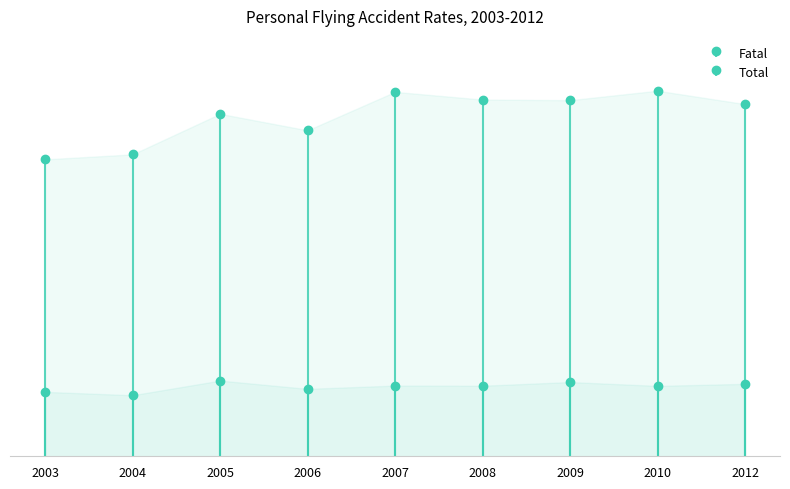

Is the value of Fatal at 2006 greater than the value of Total at 2009?

No